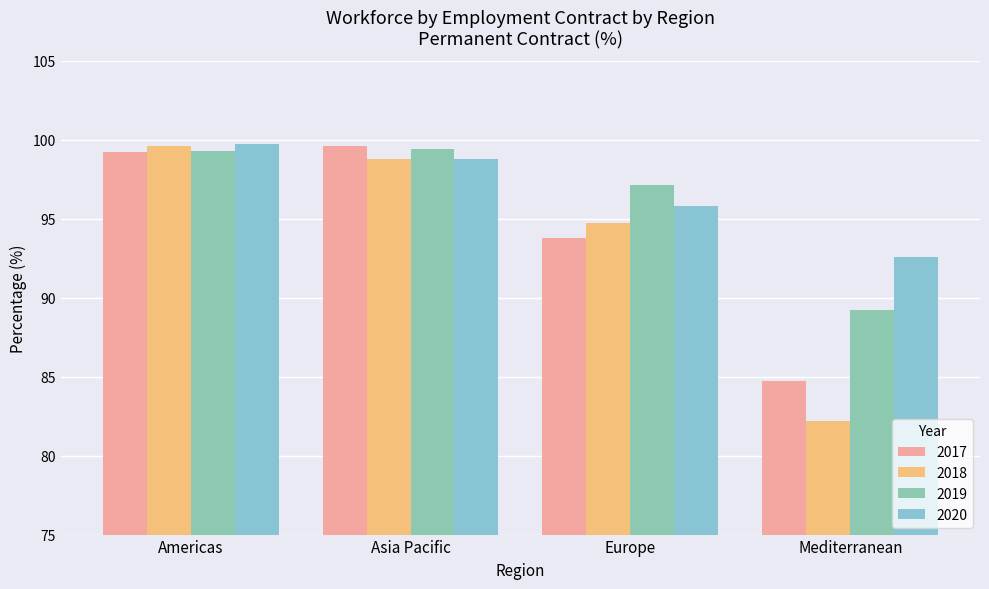

True or false: 2020 has a value of 162.5 at Asia Pacific.

False